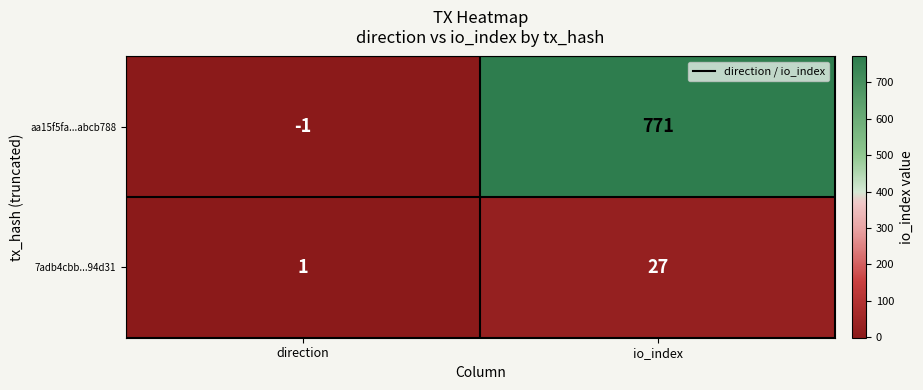

At how many categories does at least one series exceed 745?

1